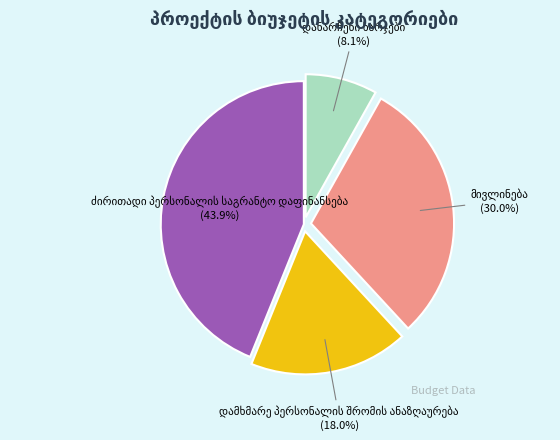

Is there any slice that represents more than half of the pie?

No